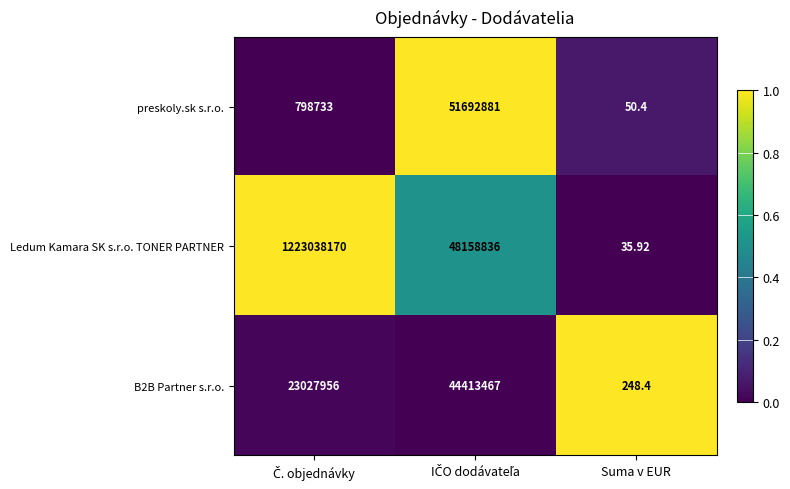

At which label does preskoly.sk s.r.o. reach its minimum?

Suma v EUR